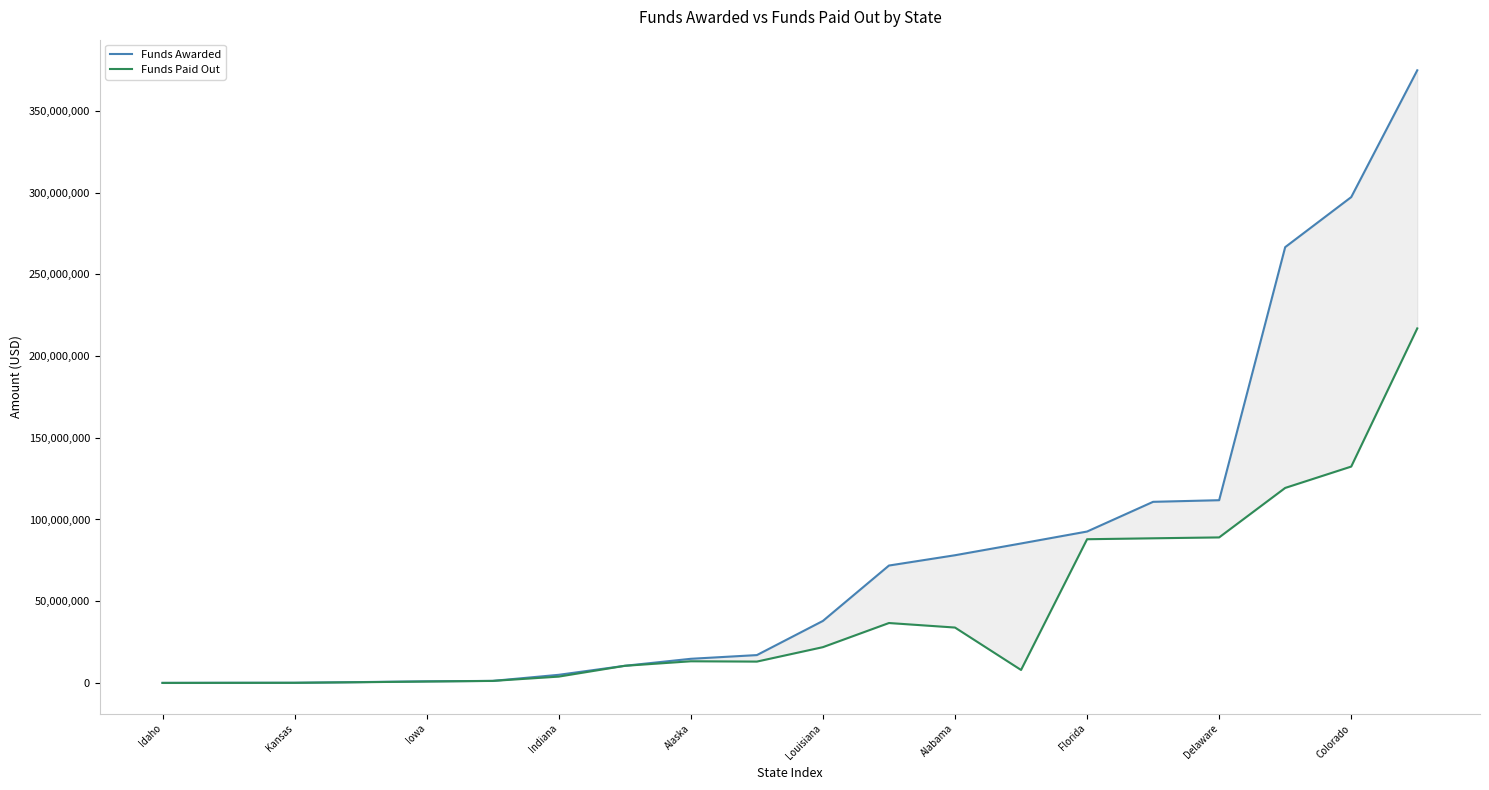

Which series changed the most between Louisiana and 12?

Funds Awarded